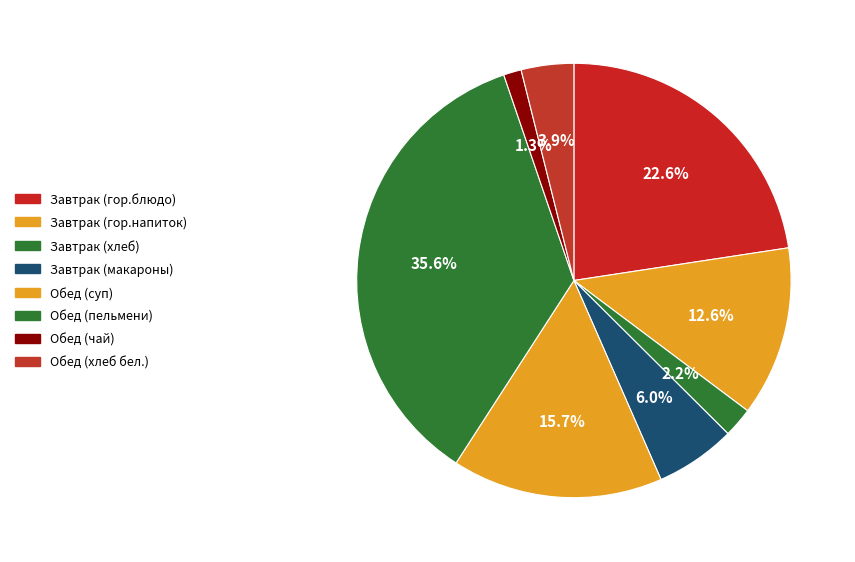

What percentage is the Обед (суп) slice, to the nearest percent?

16%